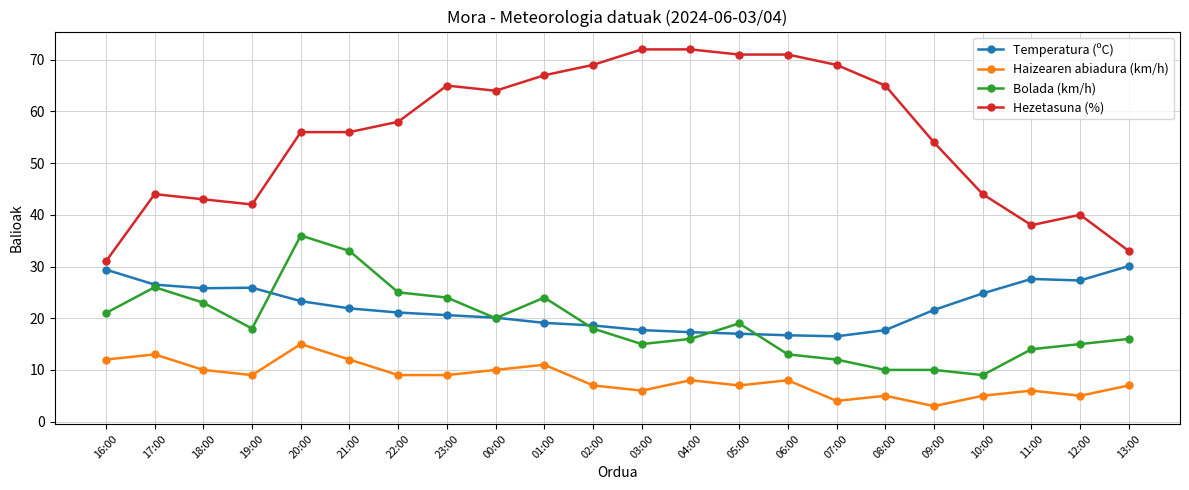

How many lines are shown in the chart?

4